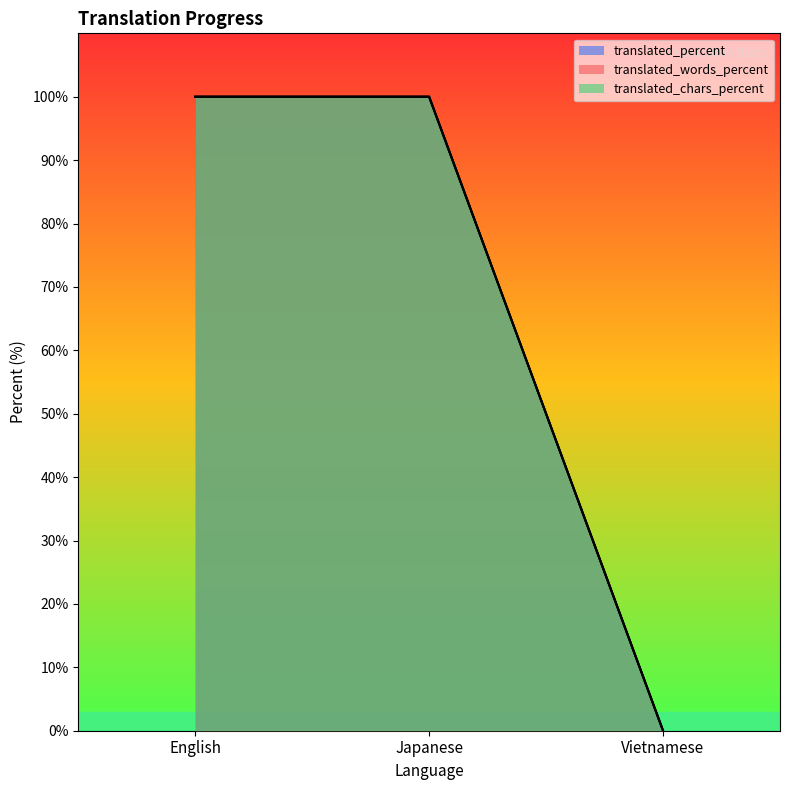

How many categories are shown in the chart?

3